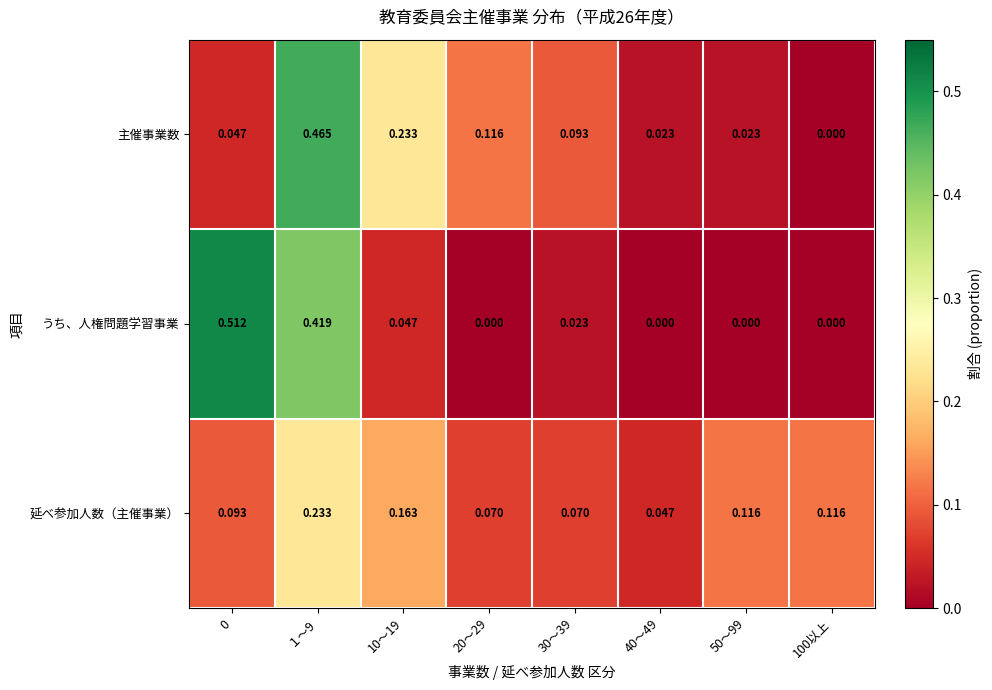

Which series has the largest total across all categories?

うち、人権問題学習事業